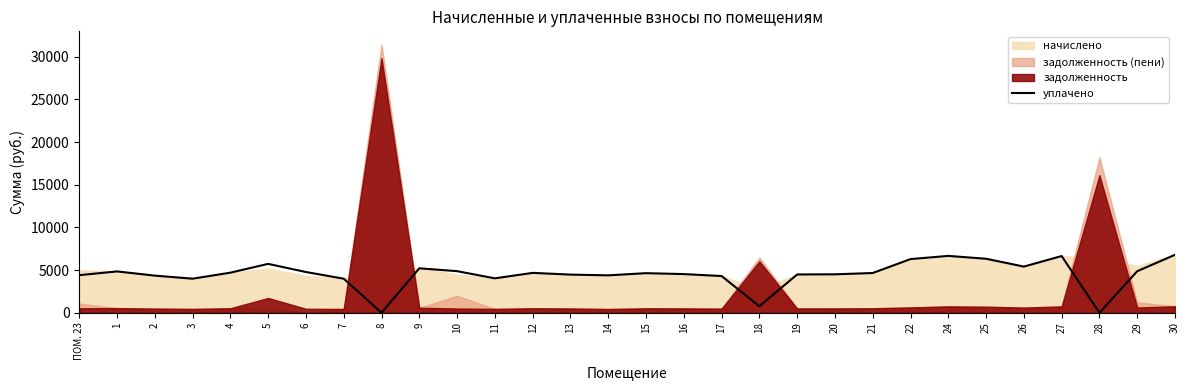

Which label corresponds to the smallest value in the chart?

8